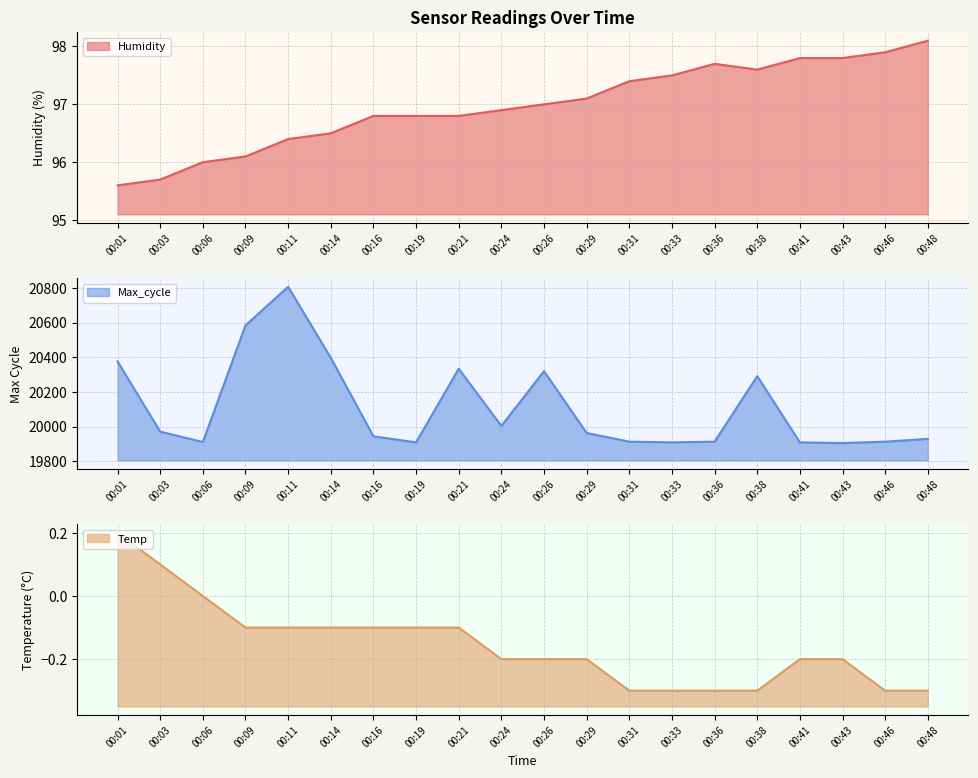

How many data points does each series have?

20